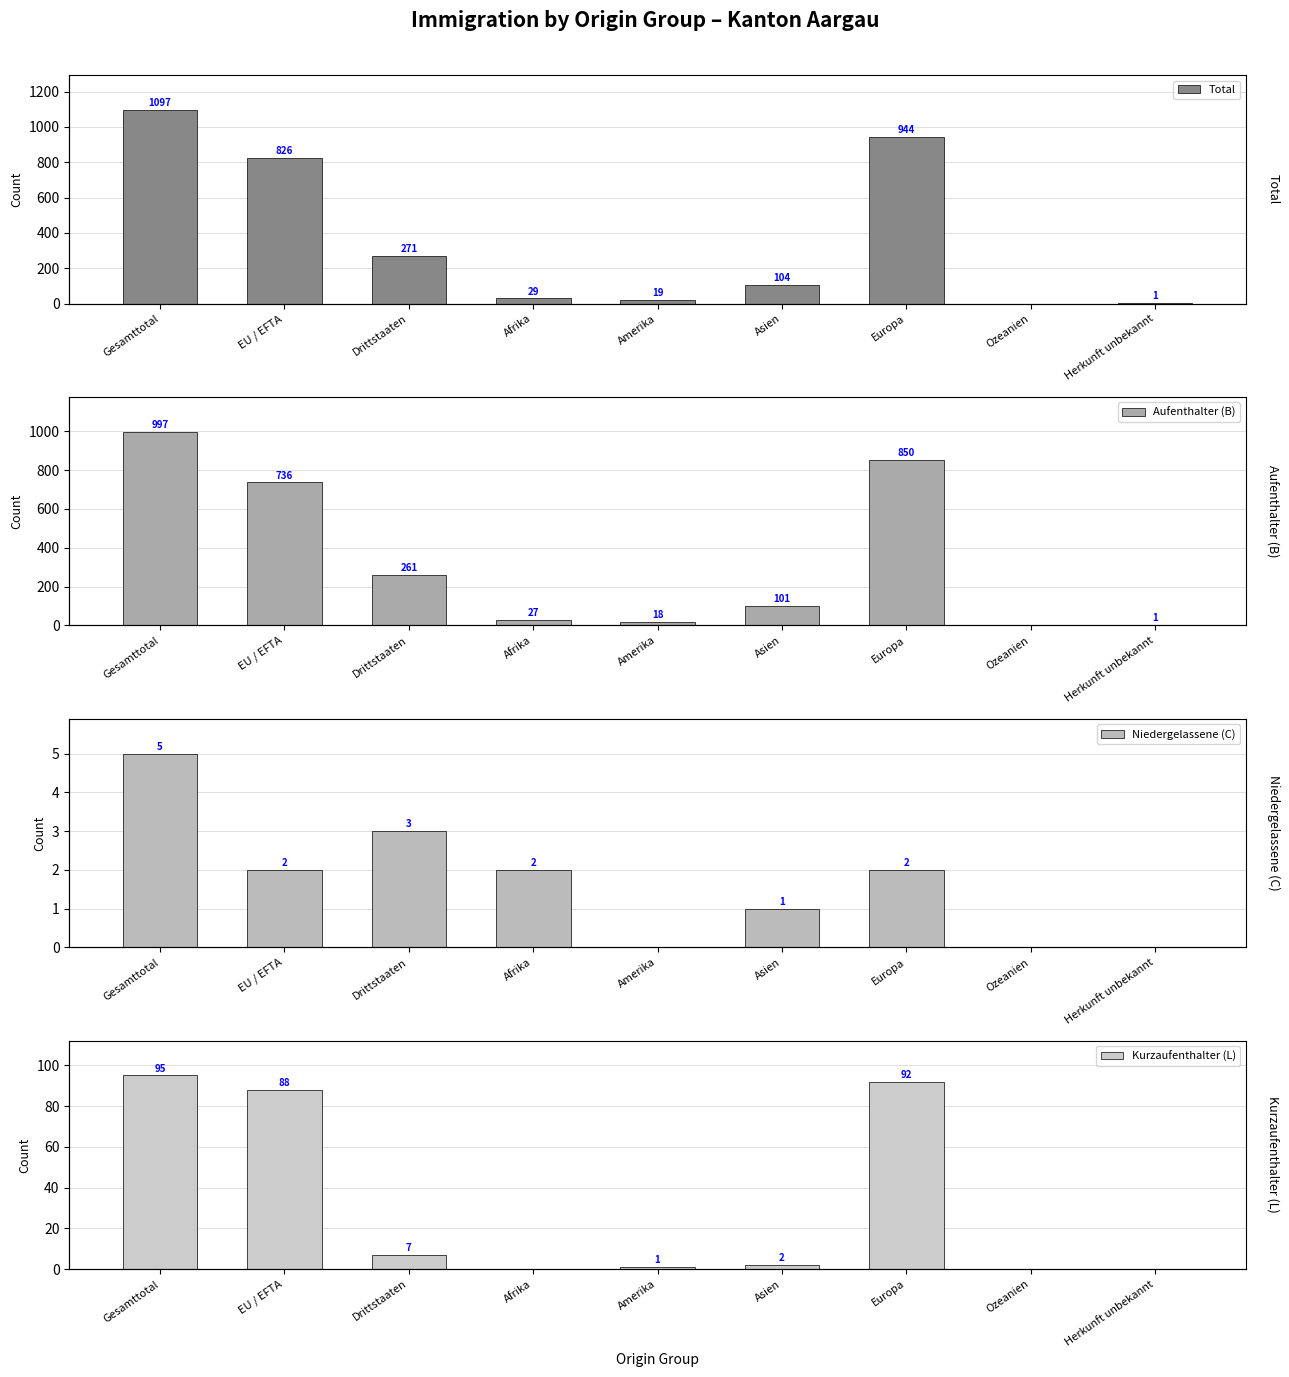

Which series has the largest total across all categories?

Total